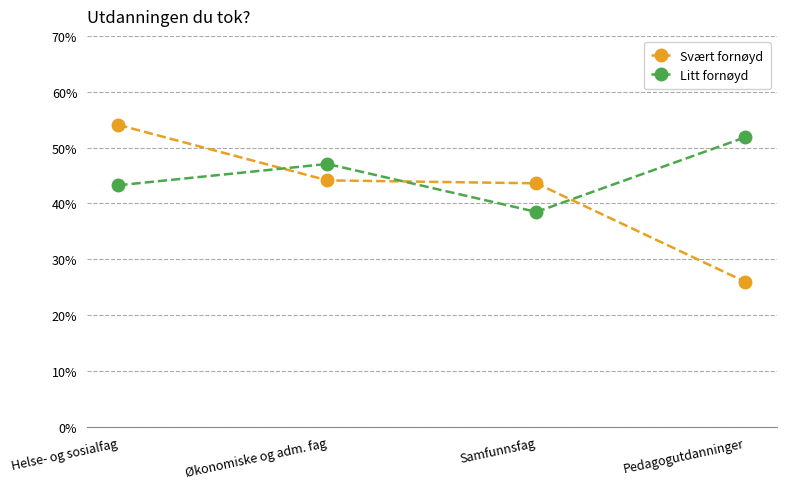

What are all the series names shown in the legend?

Svært fornøyd, Litt fornøyd